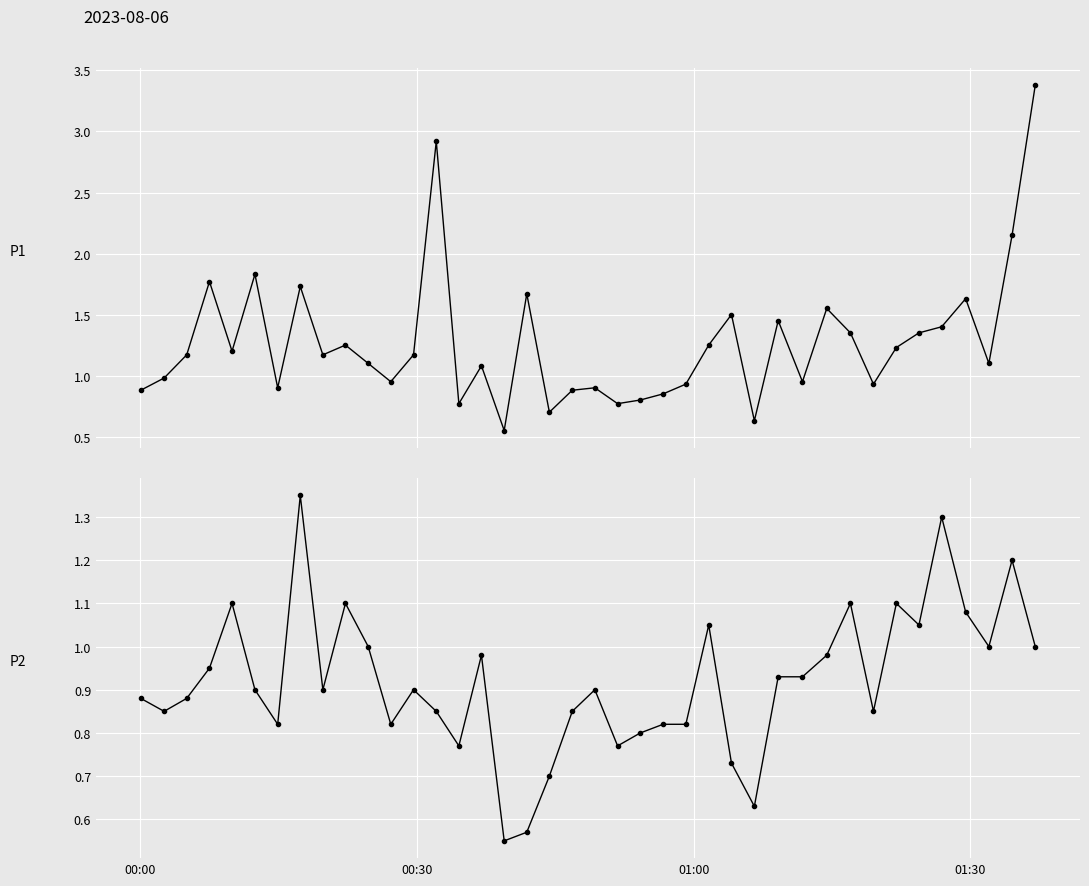

Which series has the largest total across all categories?

P1